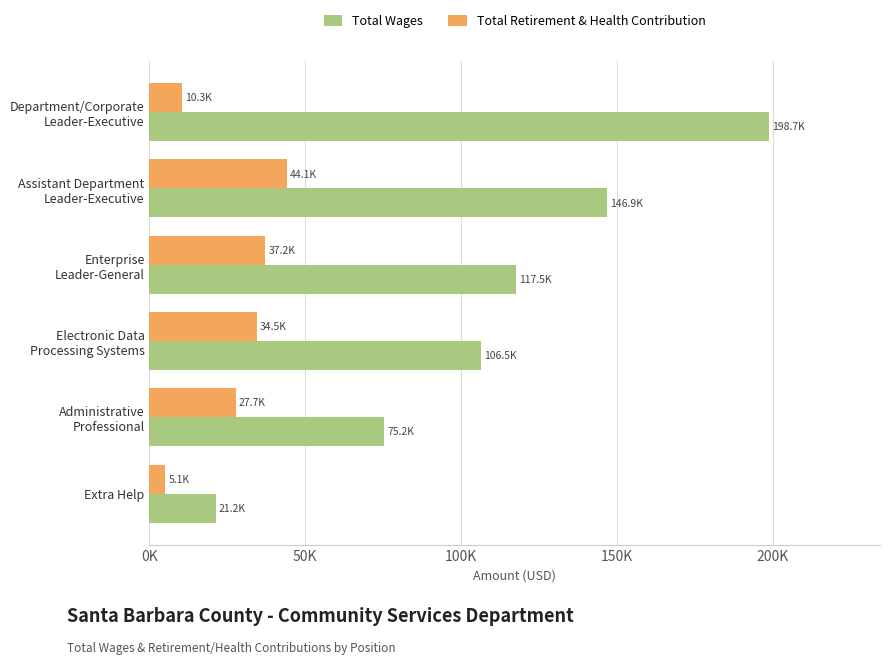

List the series in order of their overall mean, highest first.

Total Wages, Total Retirement & Health Contribution